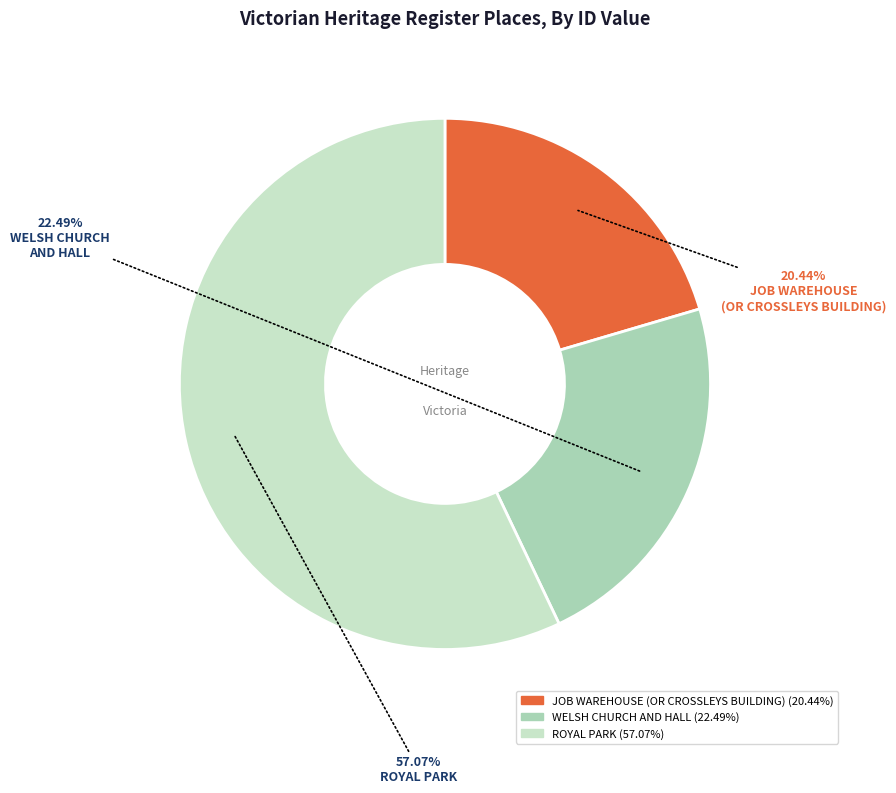

Count the number of slices in the pie.

3